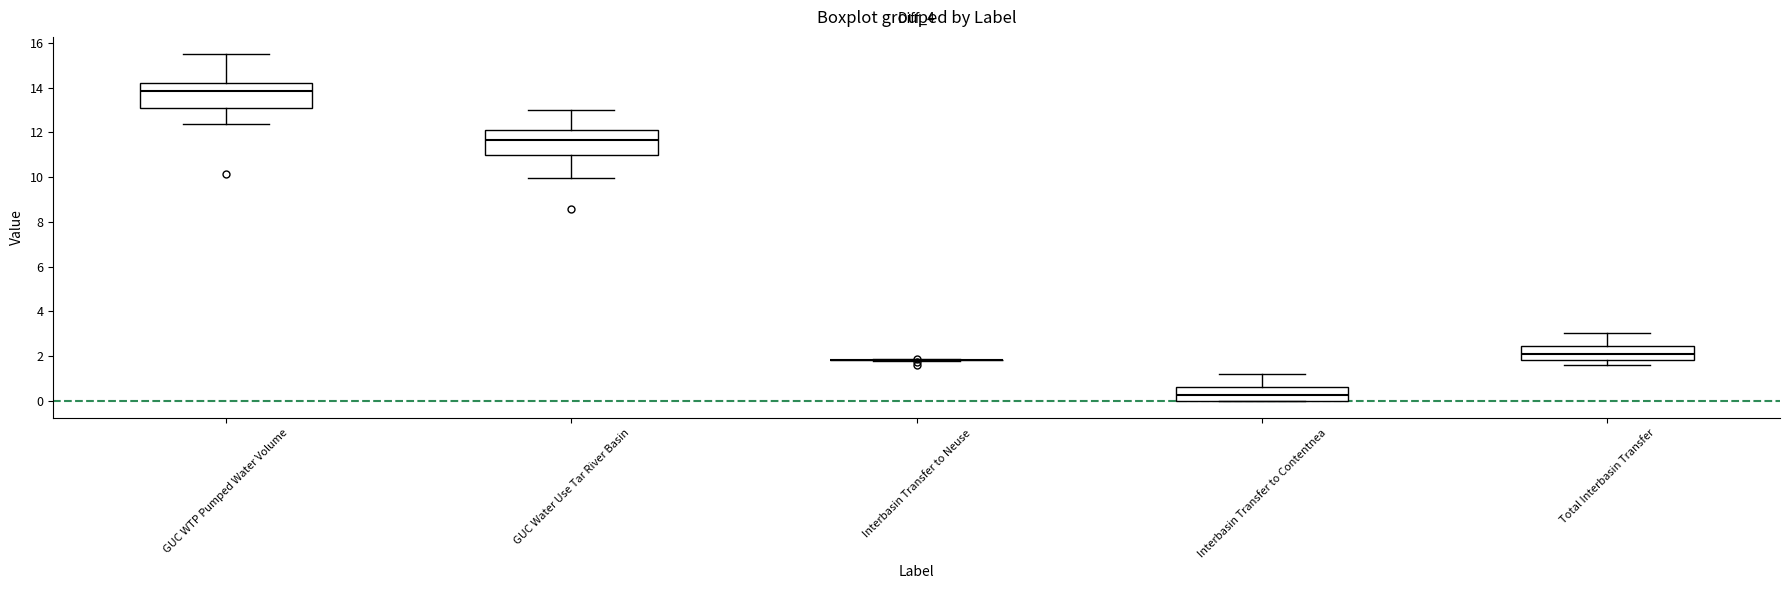

Reading left to right, read every box against the y-axis: the position of its median line, the range the box covers, and the ends of its whiskers. The values are not printed on the chart, so give them approximately, as read against the axis.

GUC WTP Pumped Water Volume: median 13.8, box 13.0 to 14.2, whiskers 12.4 to 15.4
GUC Water Use Tar River Basin: median 11.6, box 11.0 to 12.0, whiskers 10.0 to 13.0
Interbasin Transfer to Neuse: box collapsed to a line at 1.8, whiskers 1.8 to 1.8
Interbasin Transfer to Contentnea: median 0.2, box 0.0 to 0.6, whiskers 0.0 to 1.2
Total Interbasin Transfer: median 2.0, box 1.8 to 2.4, whiskers 1.6 to 3.0